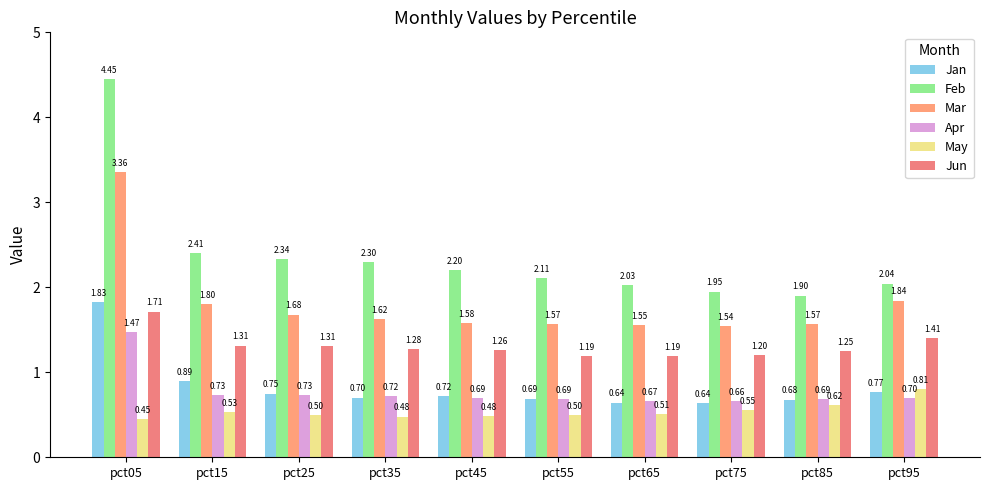

What is the smallest value displayed?

0.4